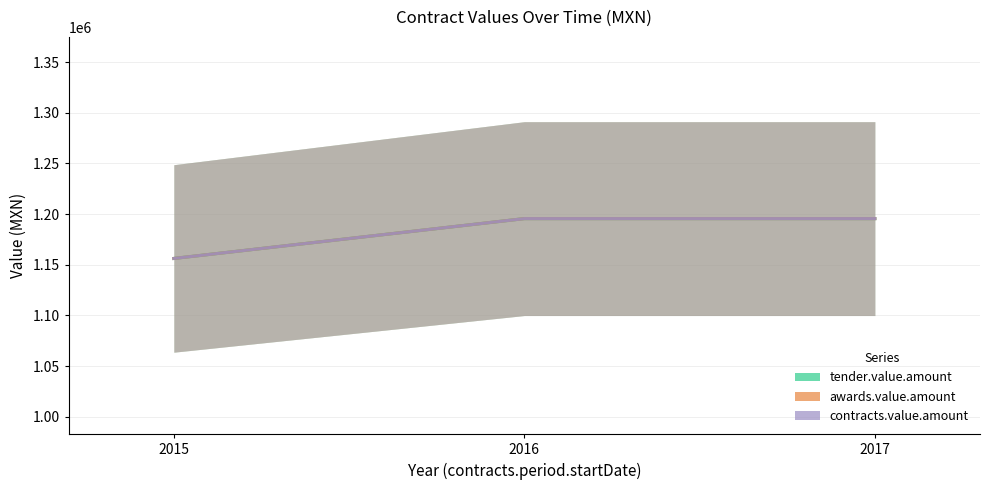

List the labels in order of awards.value.amount value, smallest first.

2015, 2016, 2017